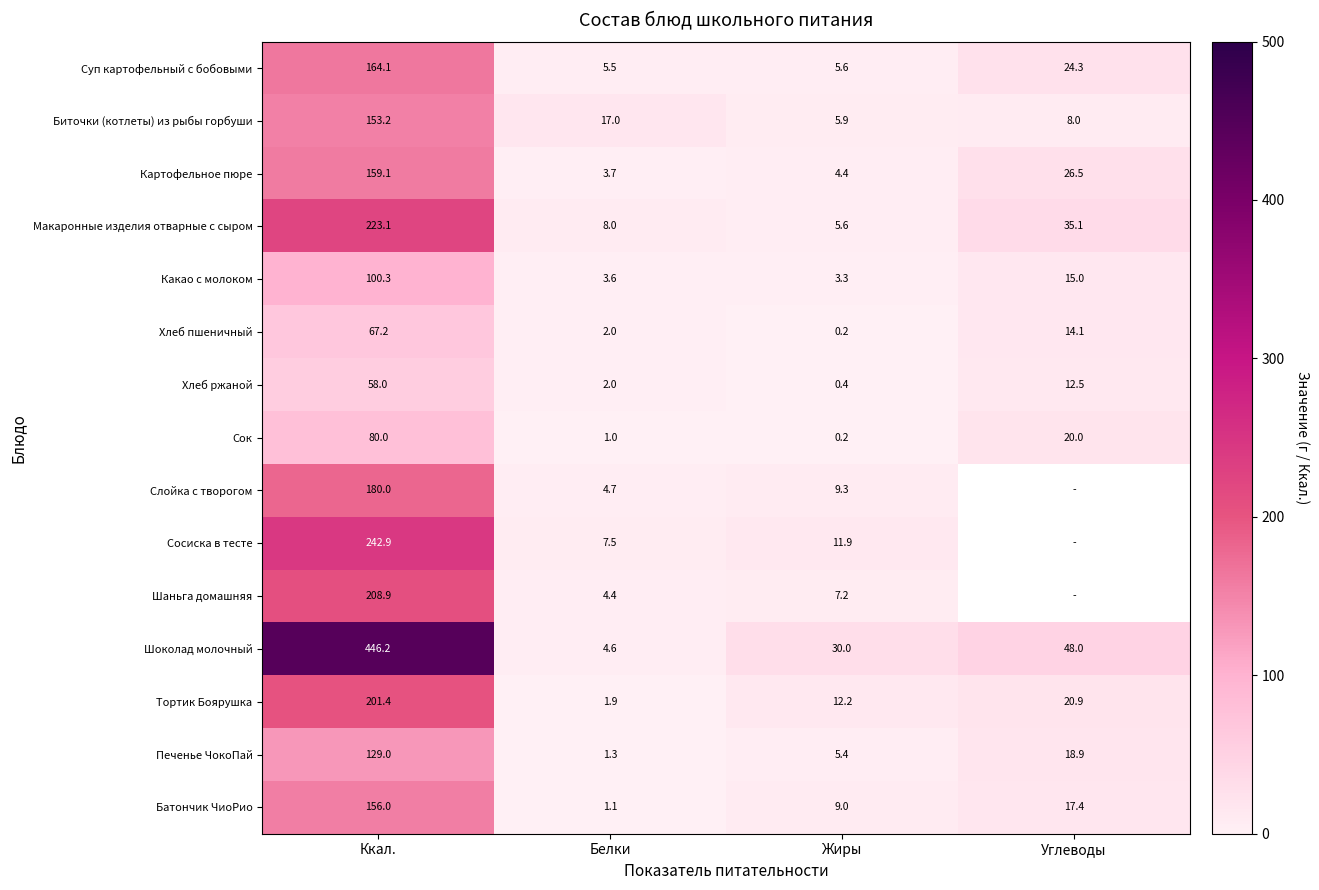

List the labels in order of Батончик ЧиоРио value, largest first.

Ккал., Углеводы, Жиры, Белки